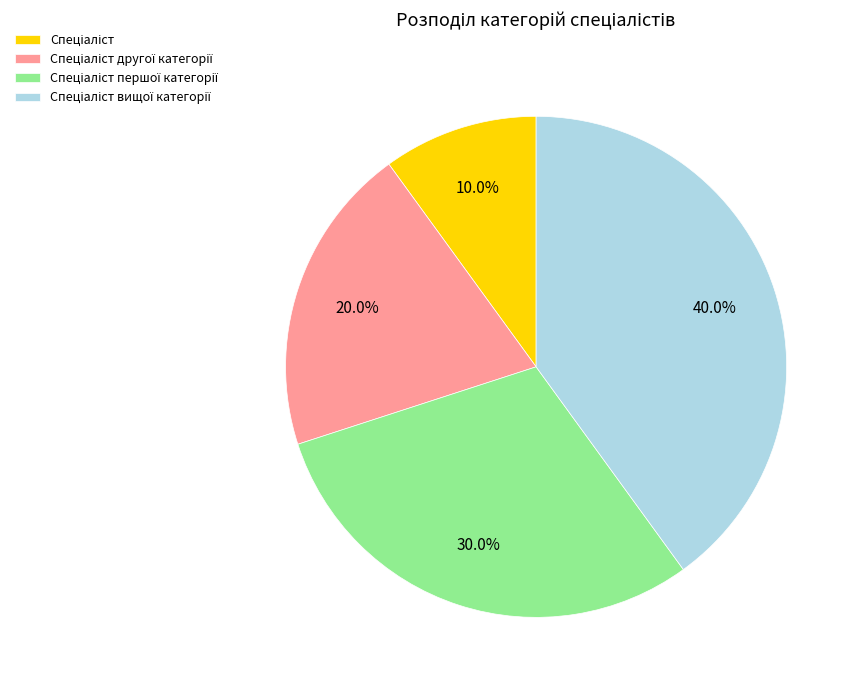

Is there any slice that represents more than half of the pie?

No